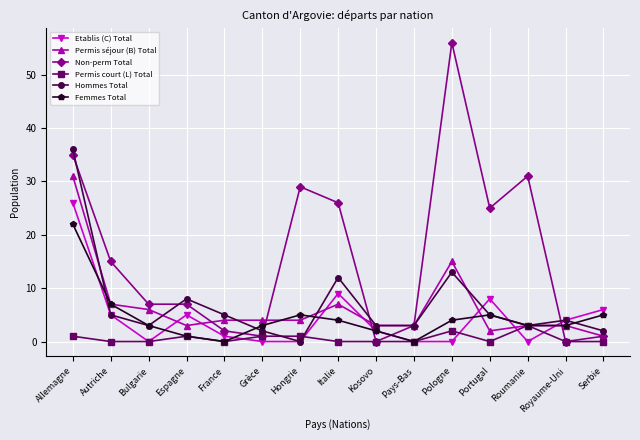

Where does the Femmes Total series first go above 3?

Allemagne